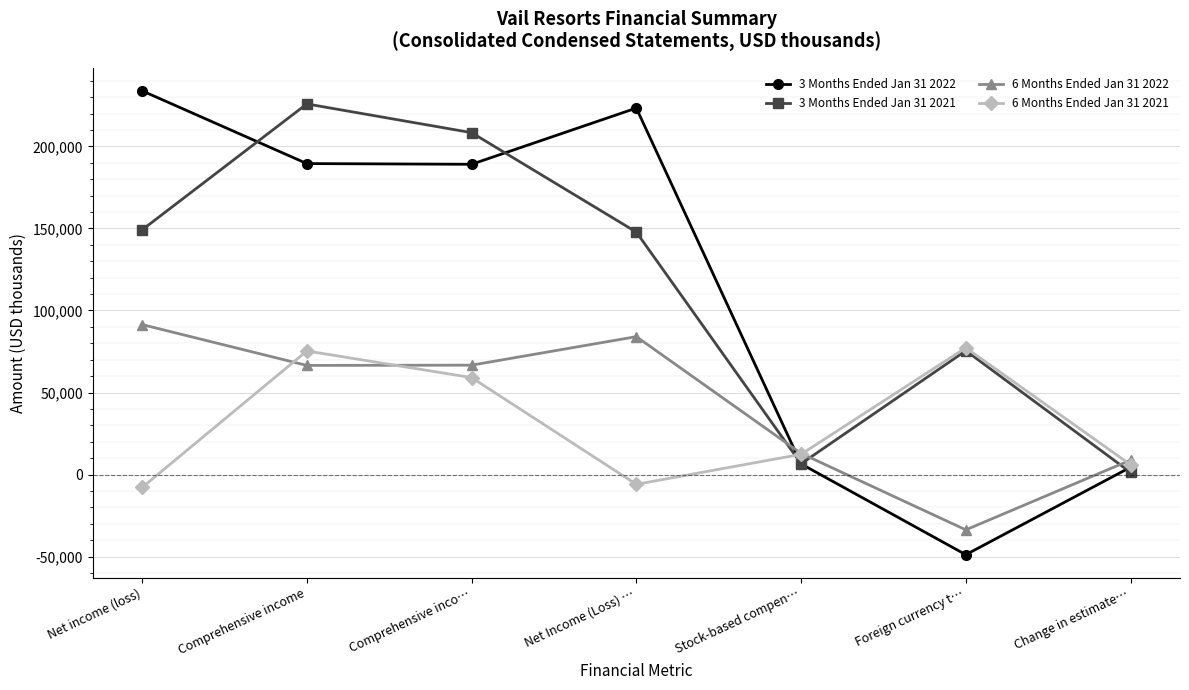

At which label does 3 Months Ended Jan 31 2022 first exceed 189120?

Net income (loss)